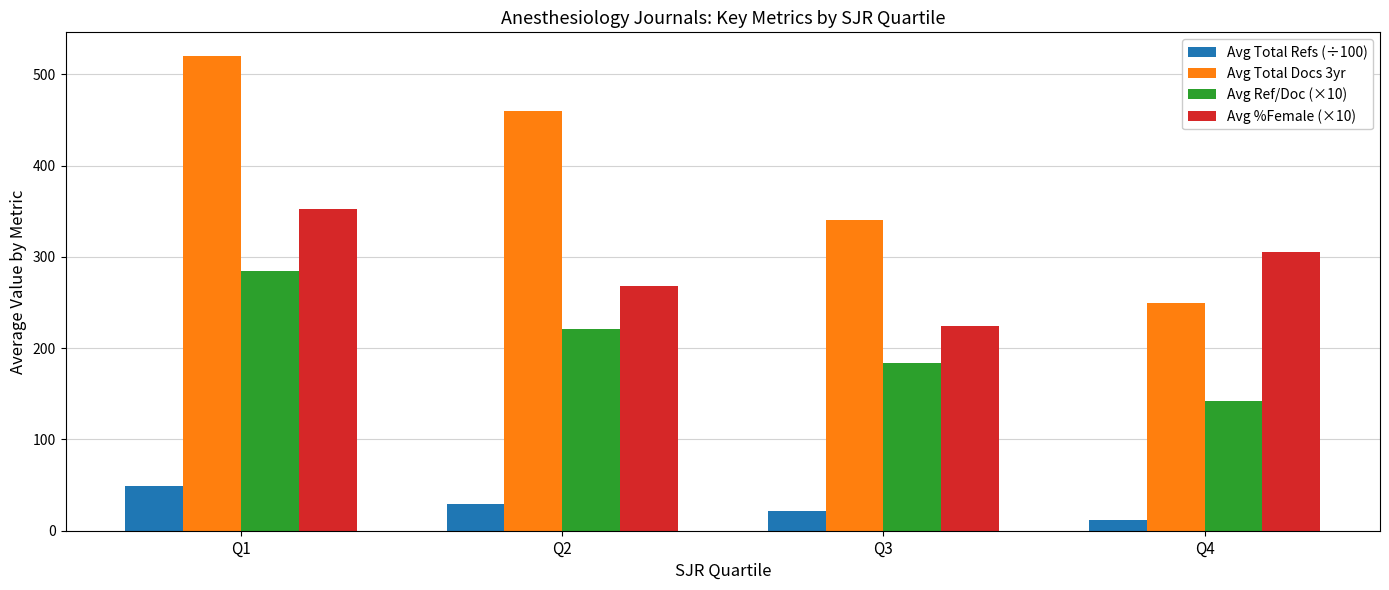

List the series in order of their overall mean, lowest first.

Avg Total Refs (÷100), Avg Ref/Doc (×10), Avg %Female (×10), Avg Total Docs 3yr